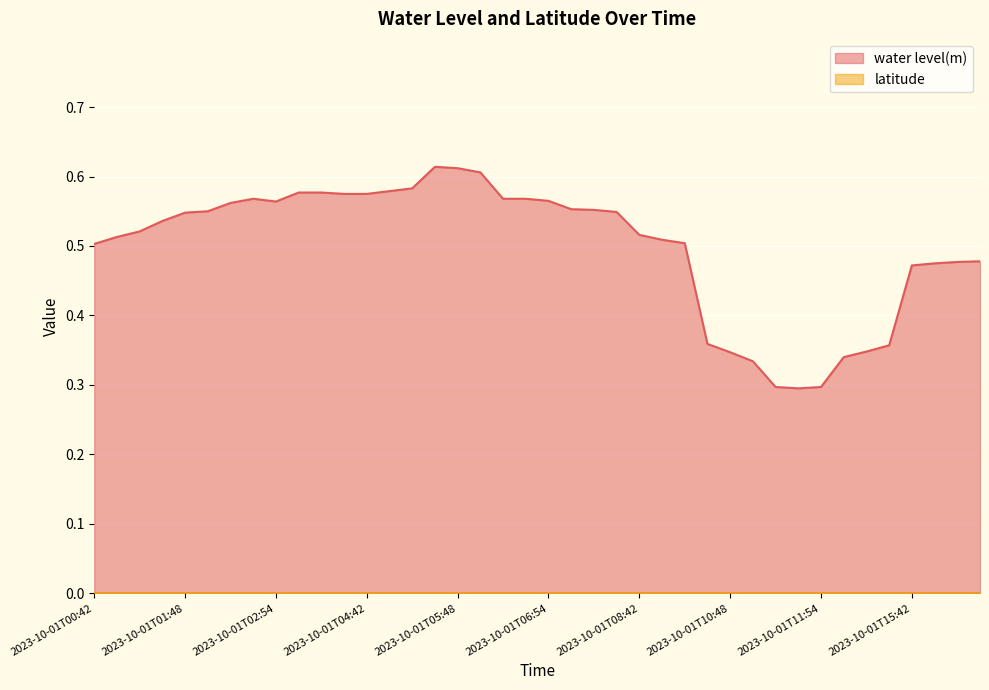

True or false: the data shows 0.6 at 2023-10-01T06:54.

True